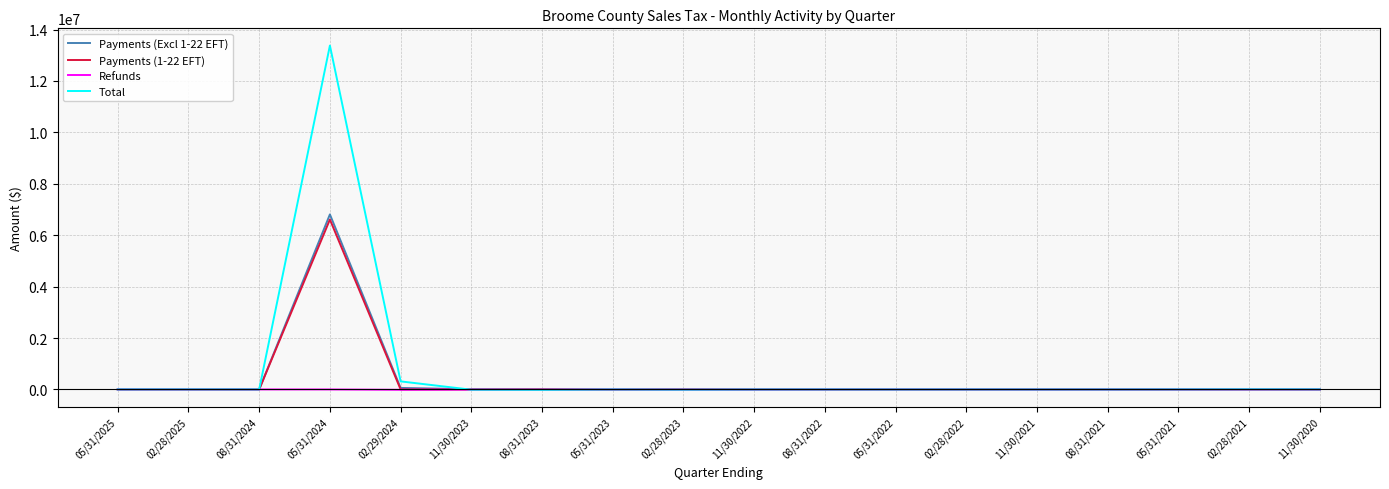

The value of Payments (1-22 EFT) at 02/28/2022 is 2337446.5. True or false?

False